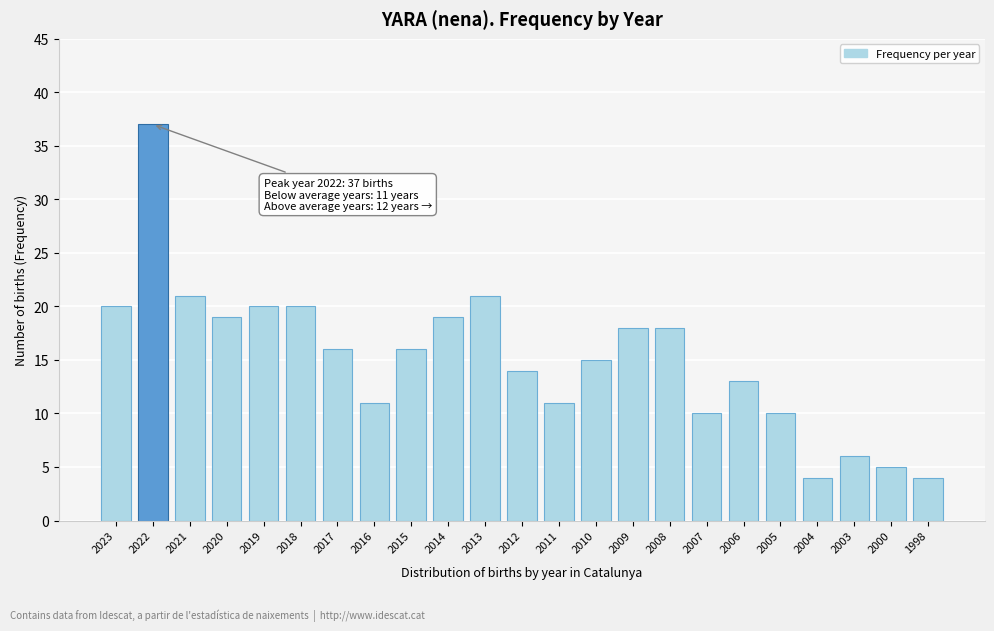

Reading left to right, transcribe all the data shown in this chart.

2023=20	2022=37	2021=21	2020=19	2019=20	2018=20	2017=16	2016=11	2015=16	2014=19	2013=21	2012=14	2011=11	2010=15	2009=18	2008=18	2007=10	2006=13	2005=10	2004=4	2003=6	2000=5	1998=4